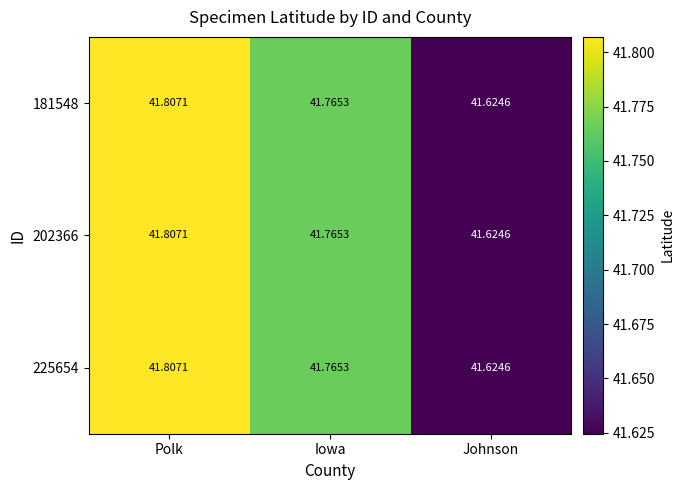

At which label does 202366 reach its minimum?

Johnson